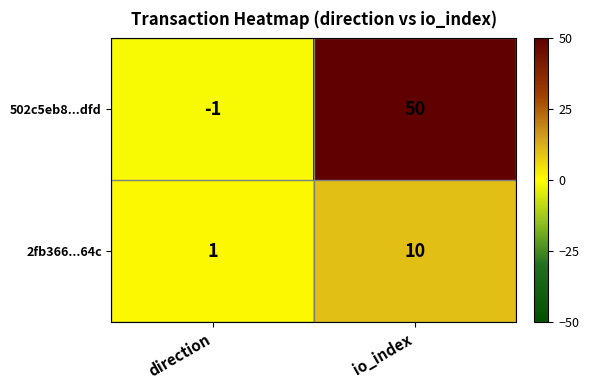

List the series in order of their overall mean, highest first.

502c5eb8...dfd, 2fb366...64c